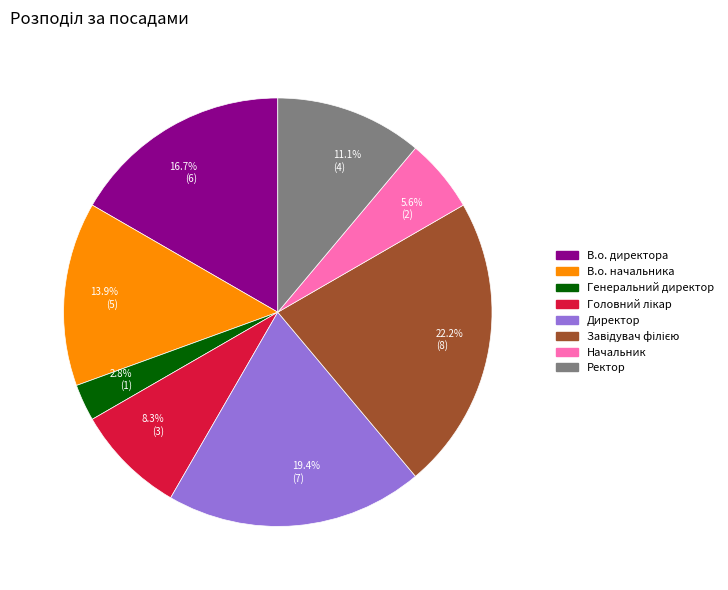

Which category has the smallest portion of the pie?

Генеральний директор